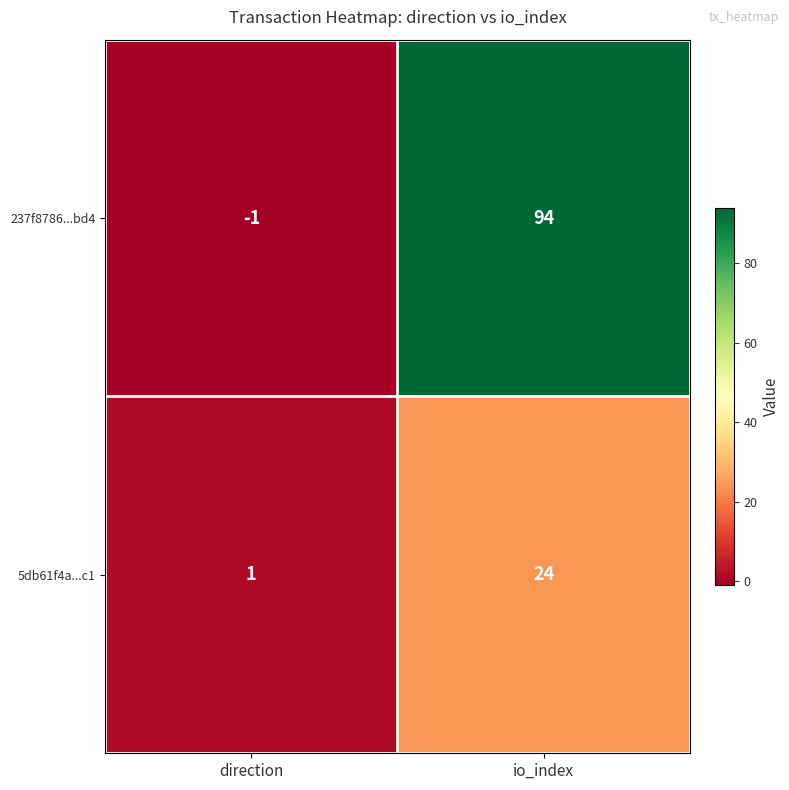

What is the difference between the 5db61f4a...c1 values at direction and io_index?

23